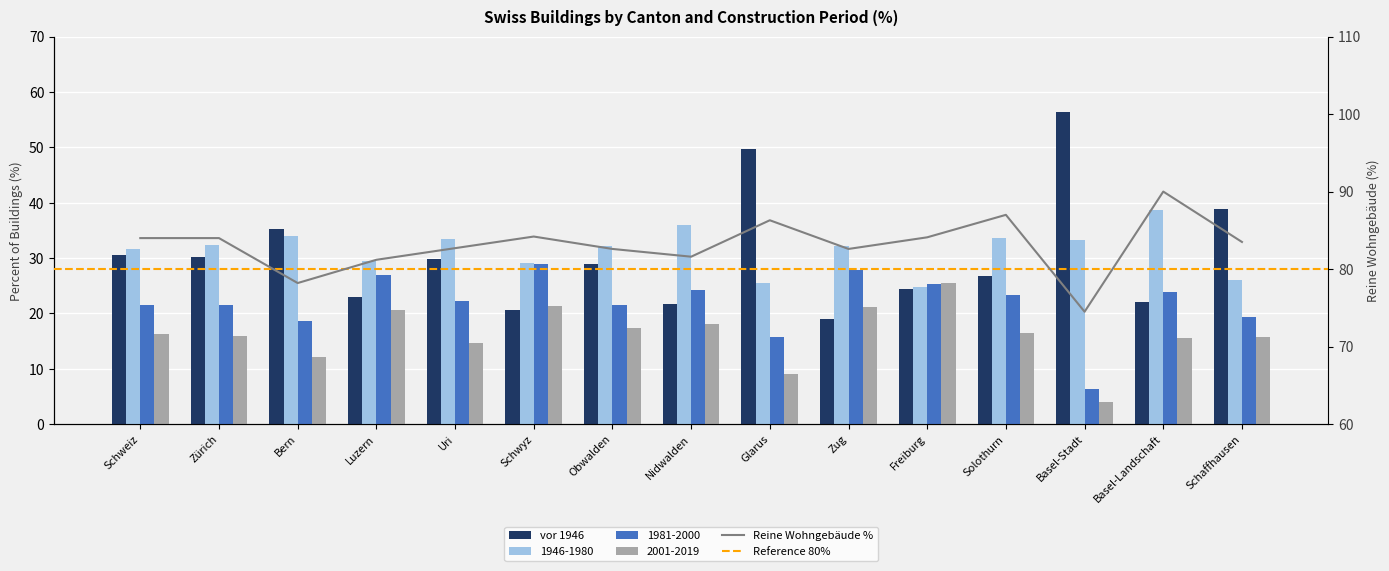

Which series has the widest spread of values?

vor 1946